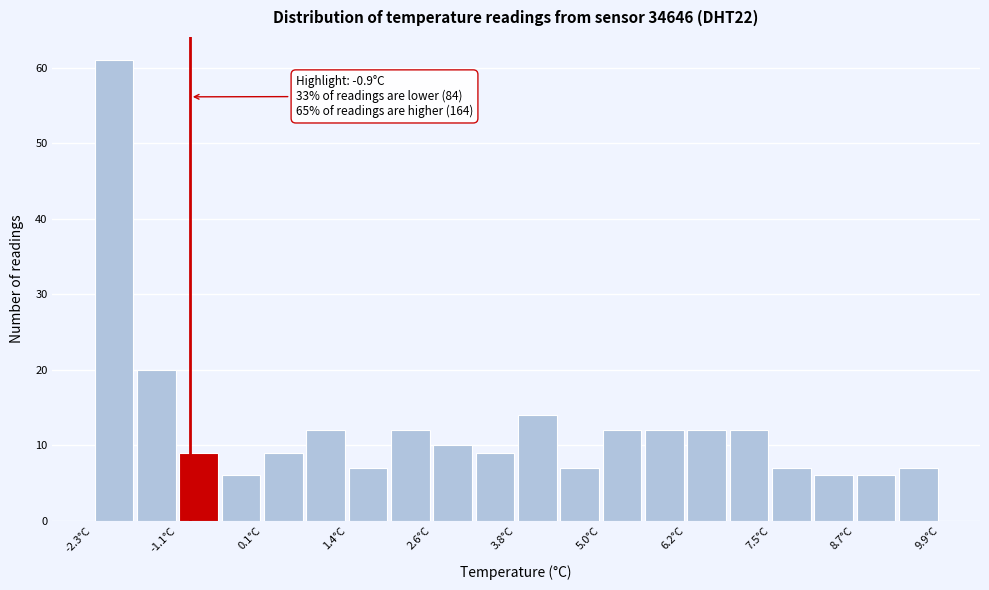

Read against the x-axis, roughly where is the centre of the tallest bar?

-2.0